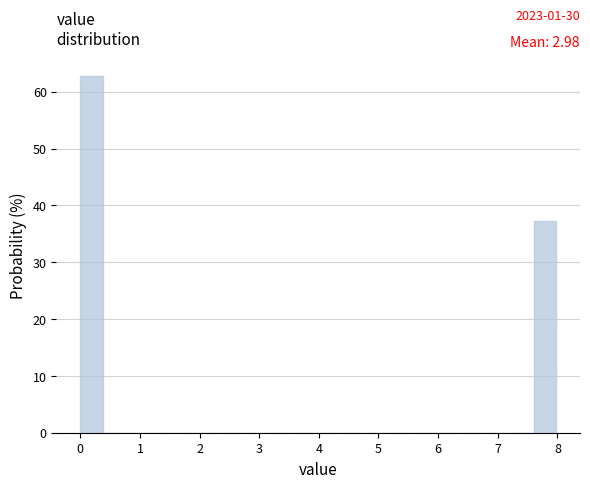

Which range on the x-axis has the tallest bar?

0.0 to 0.4